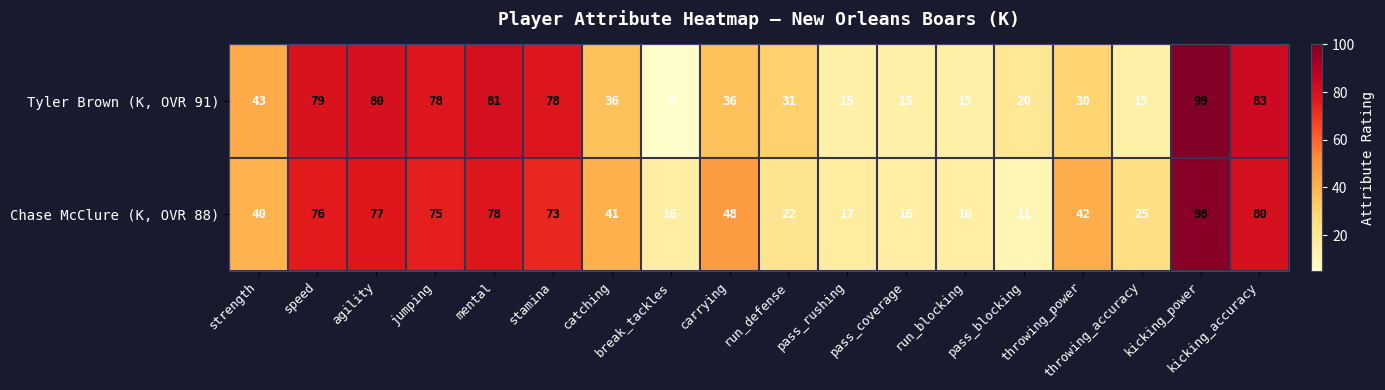

What is the difference between the second highest and minimum values in the Tyler Brown (K, OVR 91) series?

77